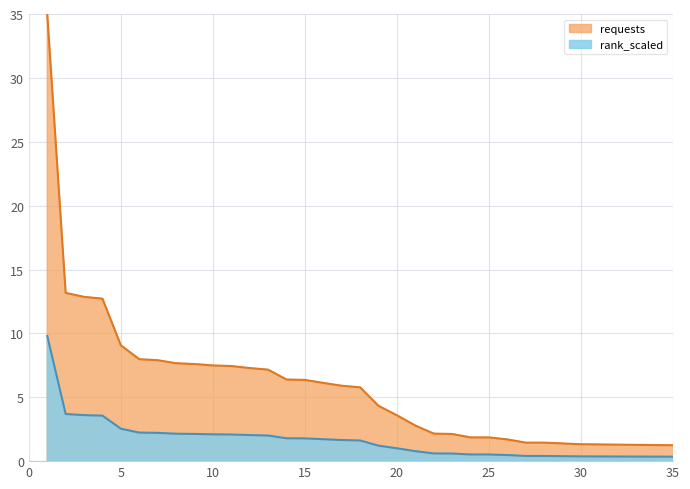

What is the sum of all values?

212.1